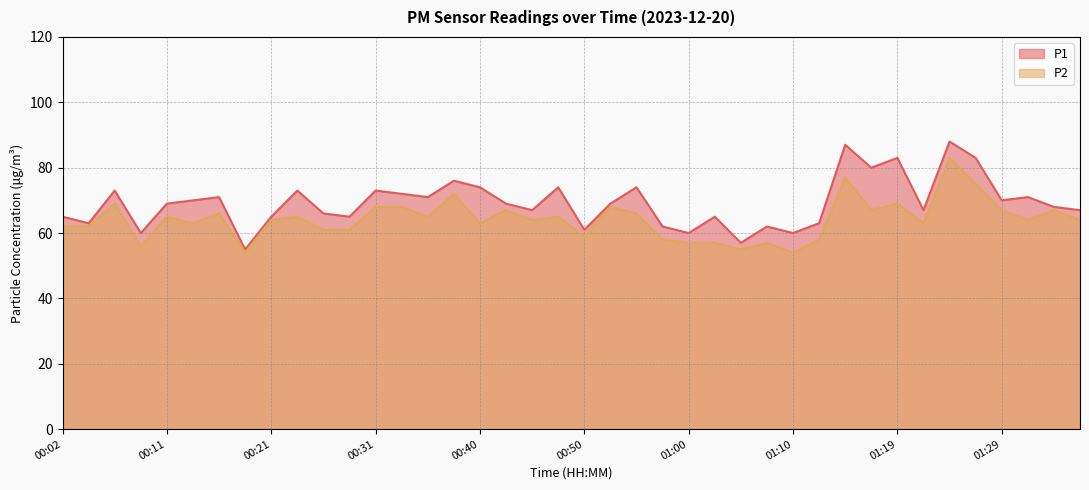

What are all the series names shown in the legend?

P1, P2